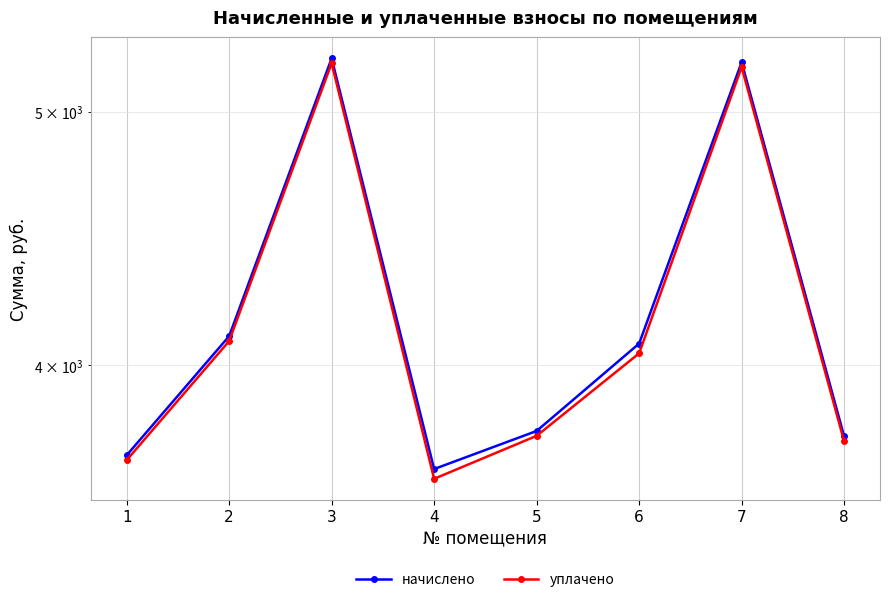

What is the minimum value for начислено?

3650.9